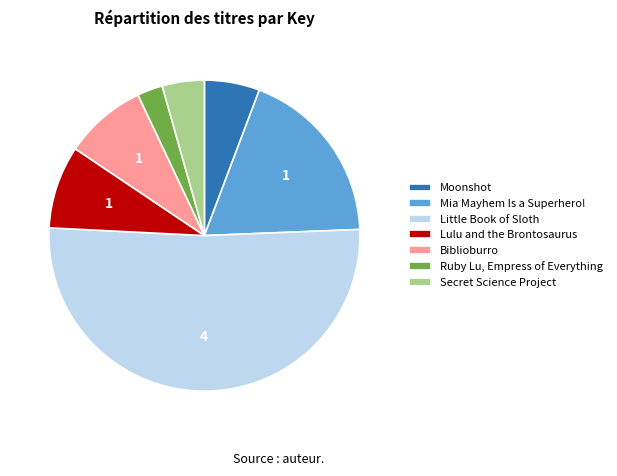

Combined, do Secret Science Project and Mia Mayhem Is a Superhero! account for over 50%?

No